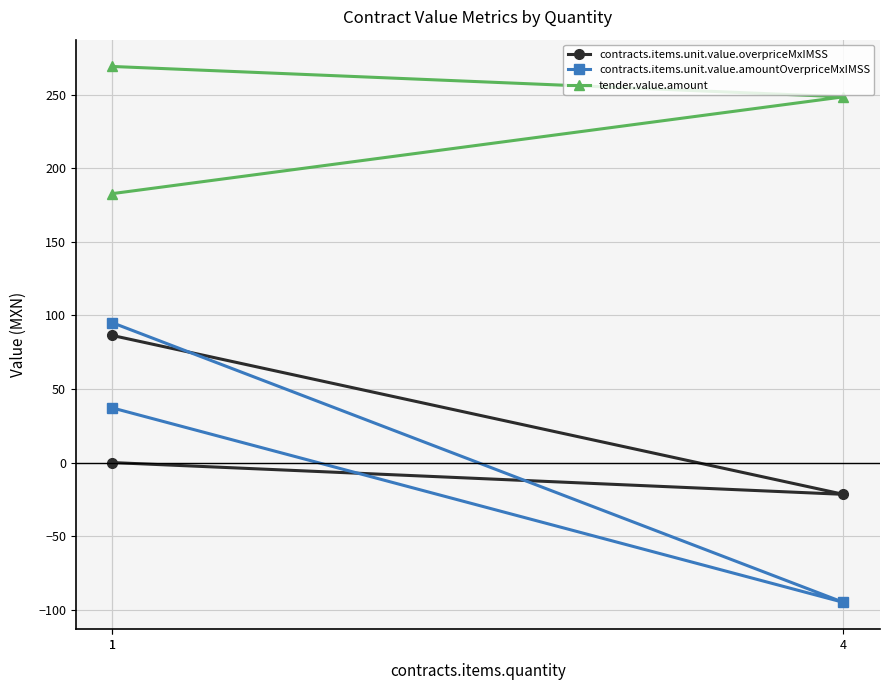

Which series has the largest total across all categories?

tender.value.amount